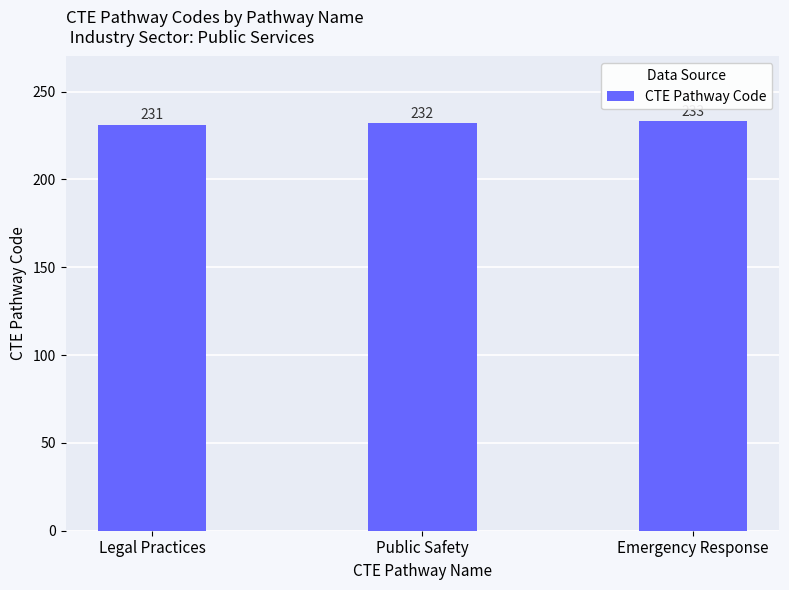

What is the sum of the values at Emergency Response and Public Safety?

465